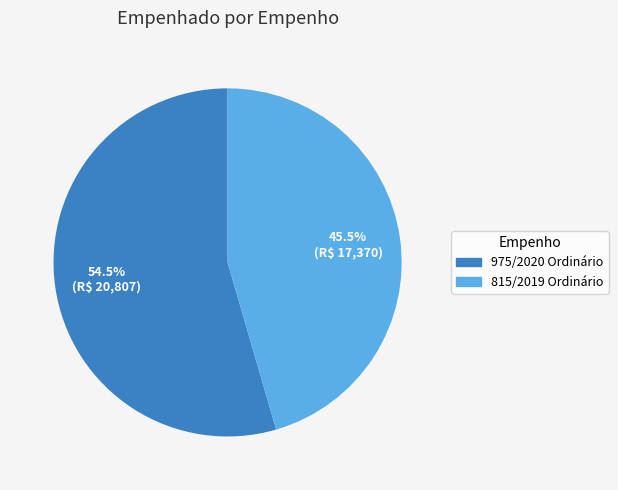

Do 815/2019 Ordinário and 975/2020 Ordinário together represent more than half of the pie?

Yes